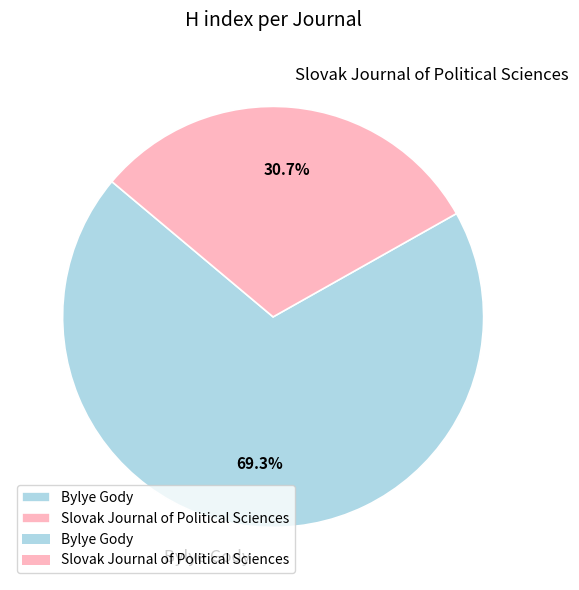

How much of the chart is everything except Bylye Gody?

30.7%